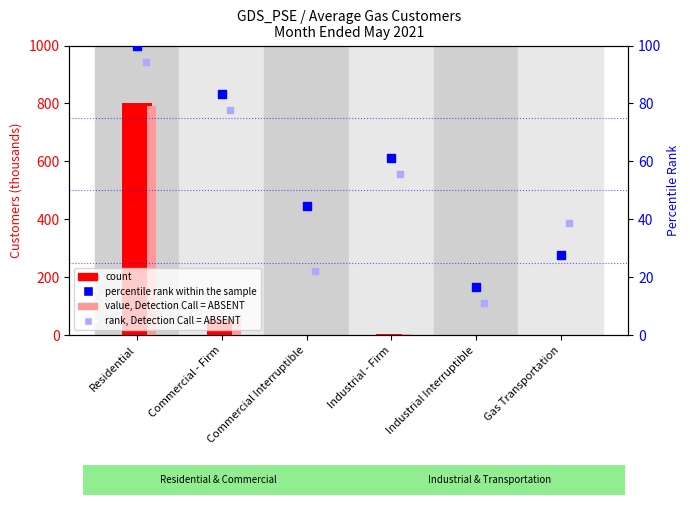

Which series has the largest total across all categories?

count